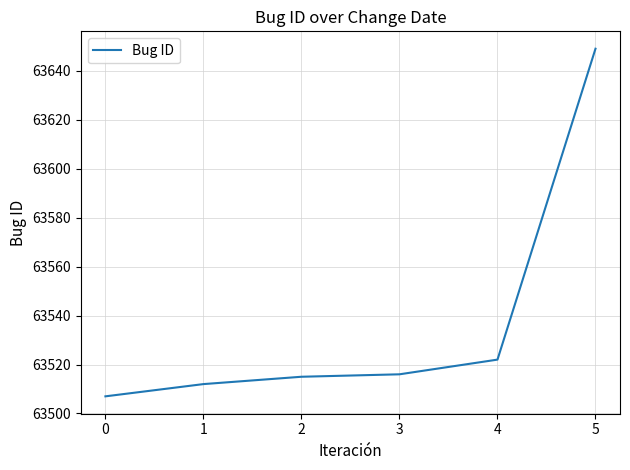

What is the maximum value shown in the chart?

63649